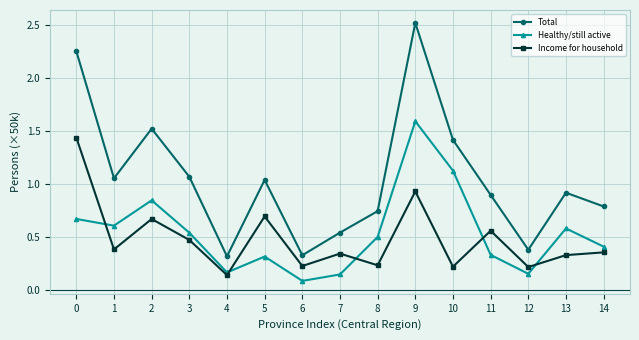

Is this an area chart (filled region under the line)?

No